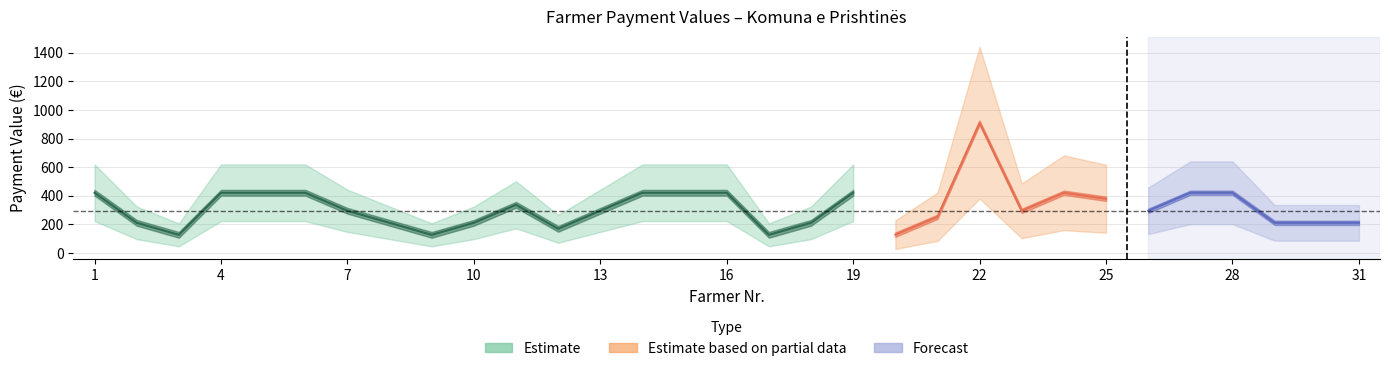

Rank the categories by Nr value from lowest to highest.

1, 2, 3, 4, 5, 6, 7, 8, 9, 10, 11, 12, 13, 14, 15, 16, 17, 18, 19, 20, 21, 22, 23, 24, 25, 26, 27, 28, 29, 30, 31